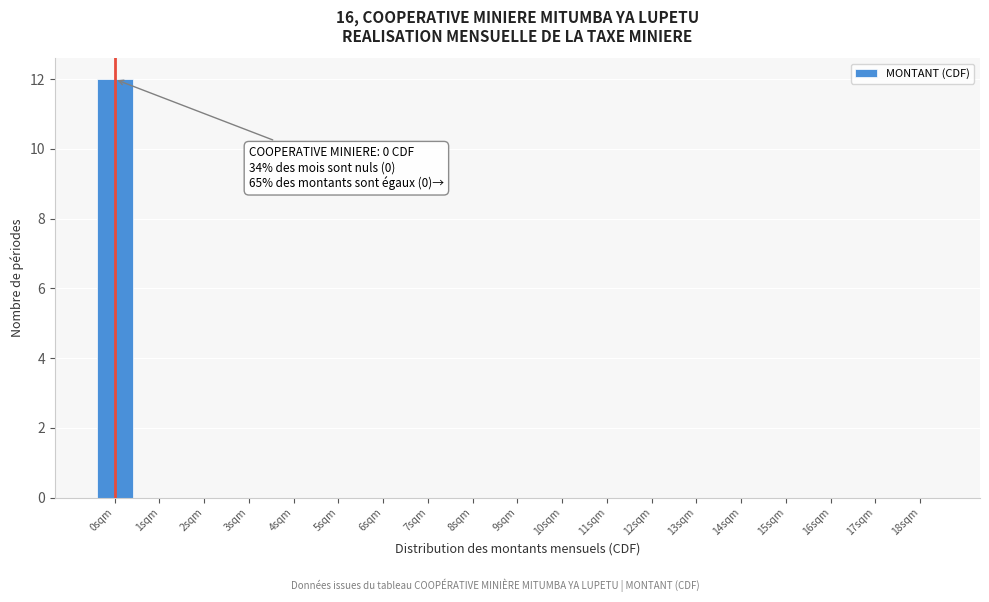

Reading left to right, transcribe all the data shown in this chart.

0sqm=12	1sqm=0	2sqm=0	3sqm=0	4sqm=0	5sqm=0	6sqm=0	7sqm=0	8sqm=0	9sqm=0	10sqm=0	11sqm=0	12sqm=0	13sqm=0	14sqm=0	15sqm=0	16sqm=0	17sqm=0	18sqm=0